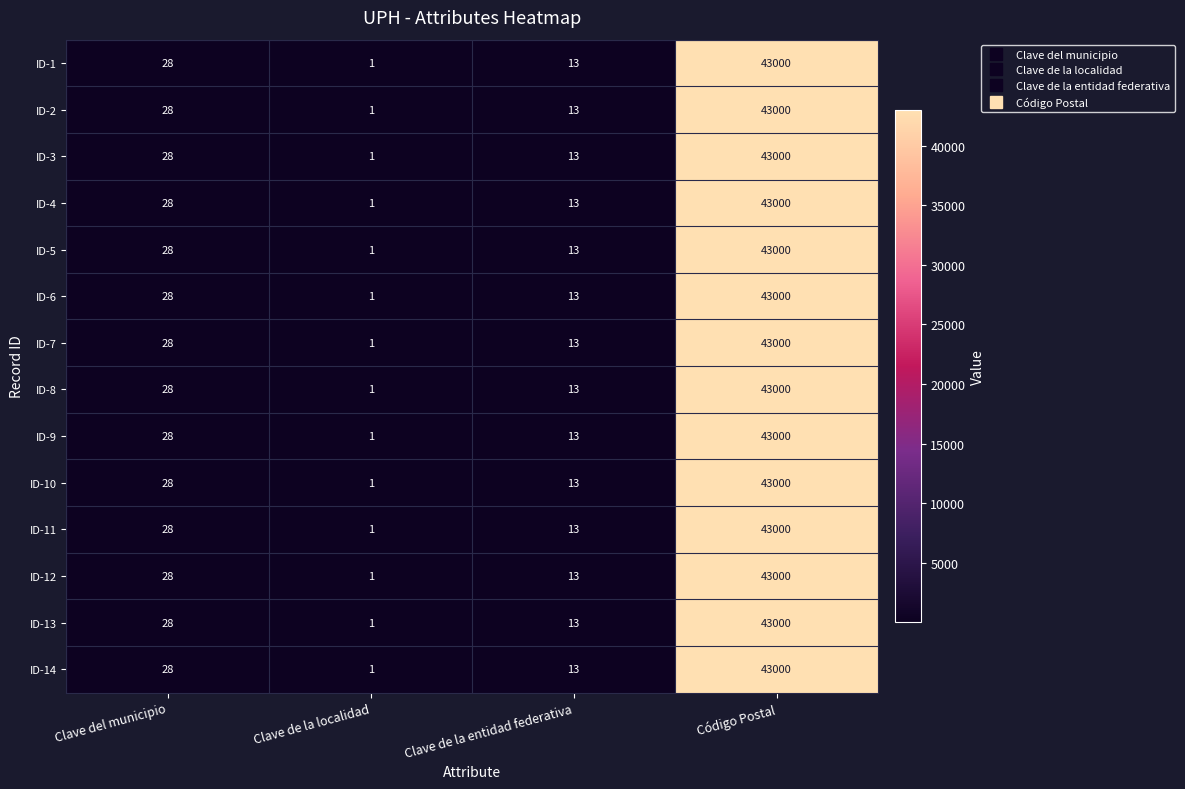

What is the approximate value of ID-4 at Clave del municipio, to the nearest 50?

50